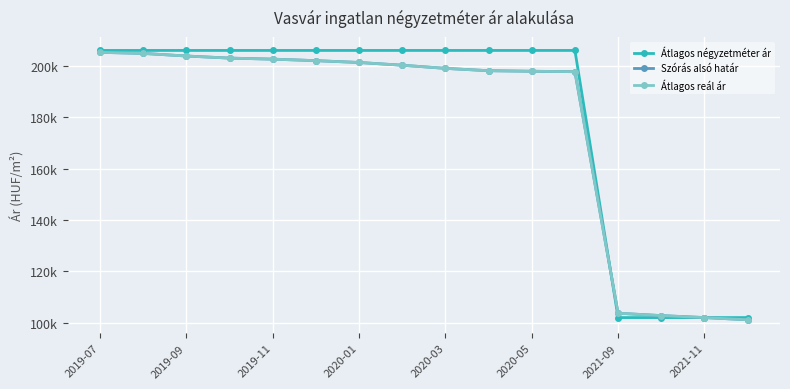

What is the difference between the second highest and minimum values in the Átlagos reál ár series?

103488